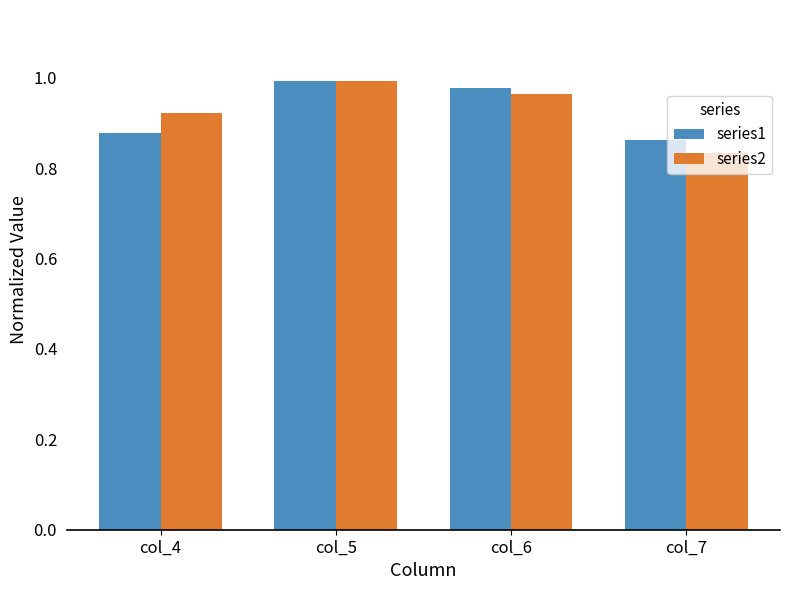

How many groups of bars are there?

4